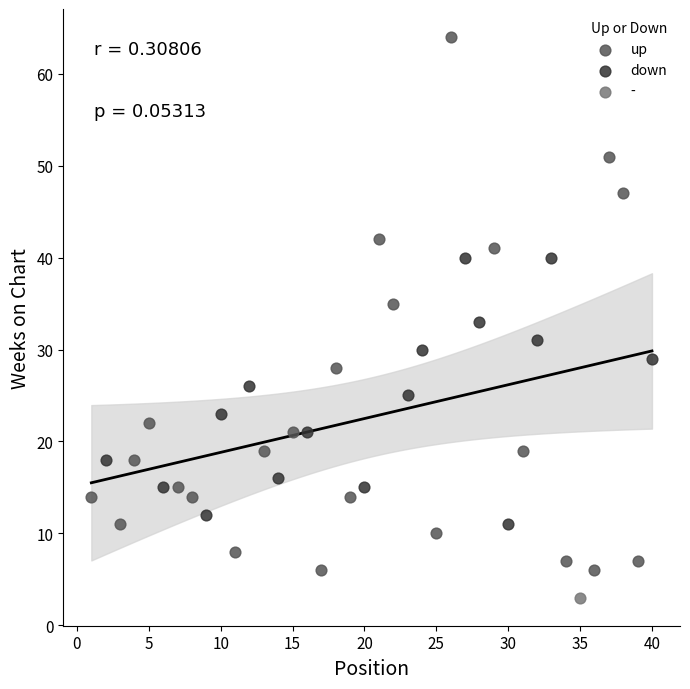

What are all the series names shown in the legend?

up, down, -